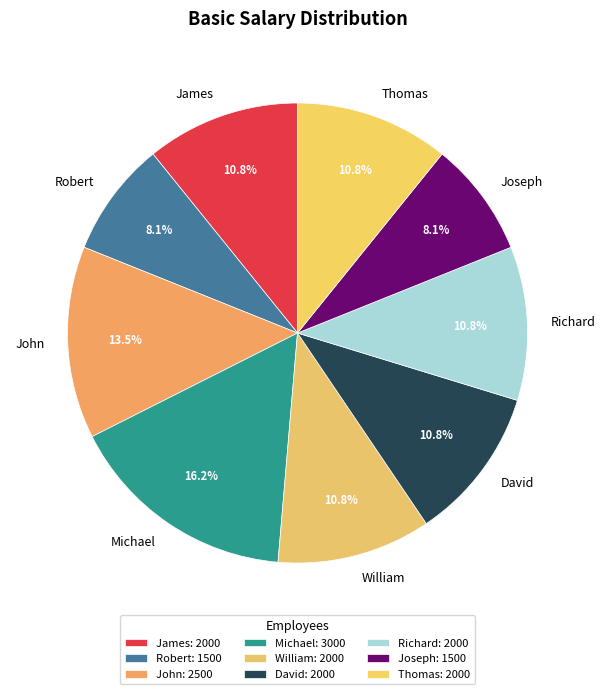

What is the total percentage of William and David?

21.6%